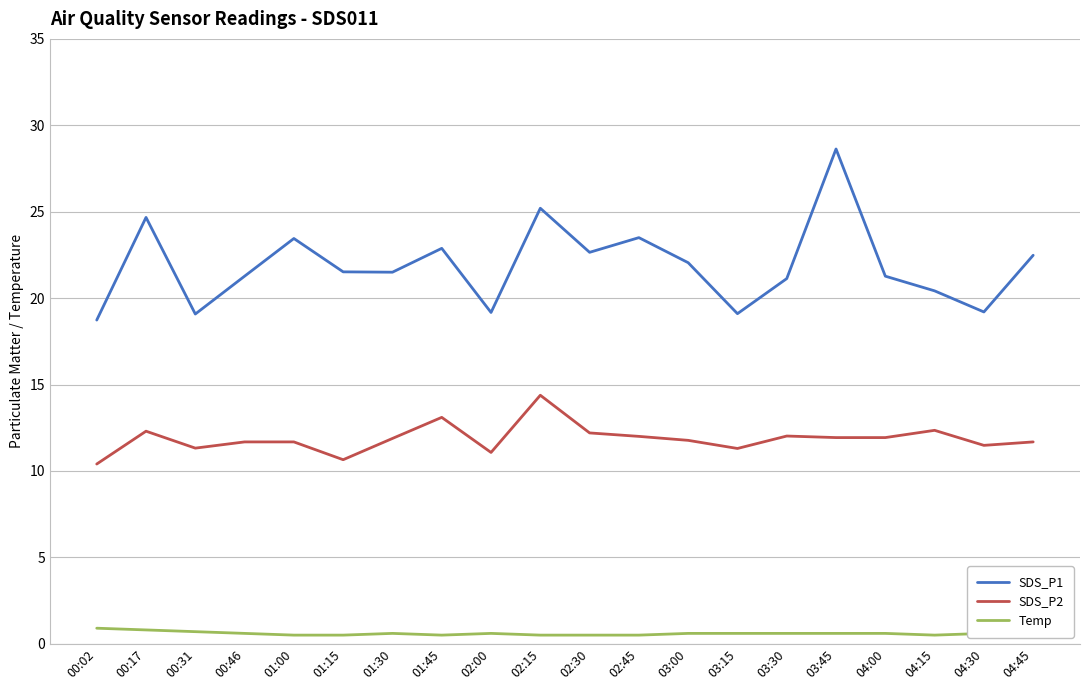

What is the difference between the second highest and minimum values in the SDS_P2 series?

2.7